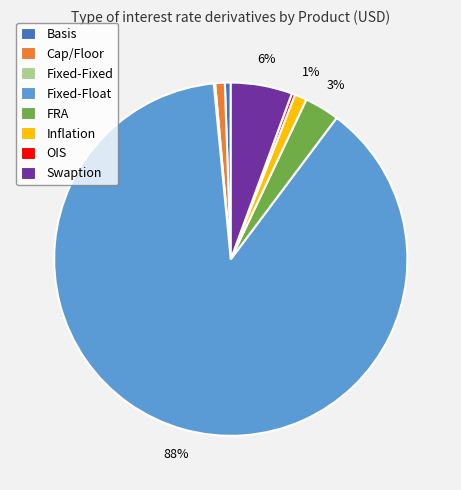

To the nearest percent, what is the difference between the largest and smallest slice percentages?

88%